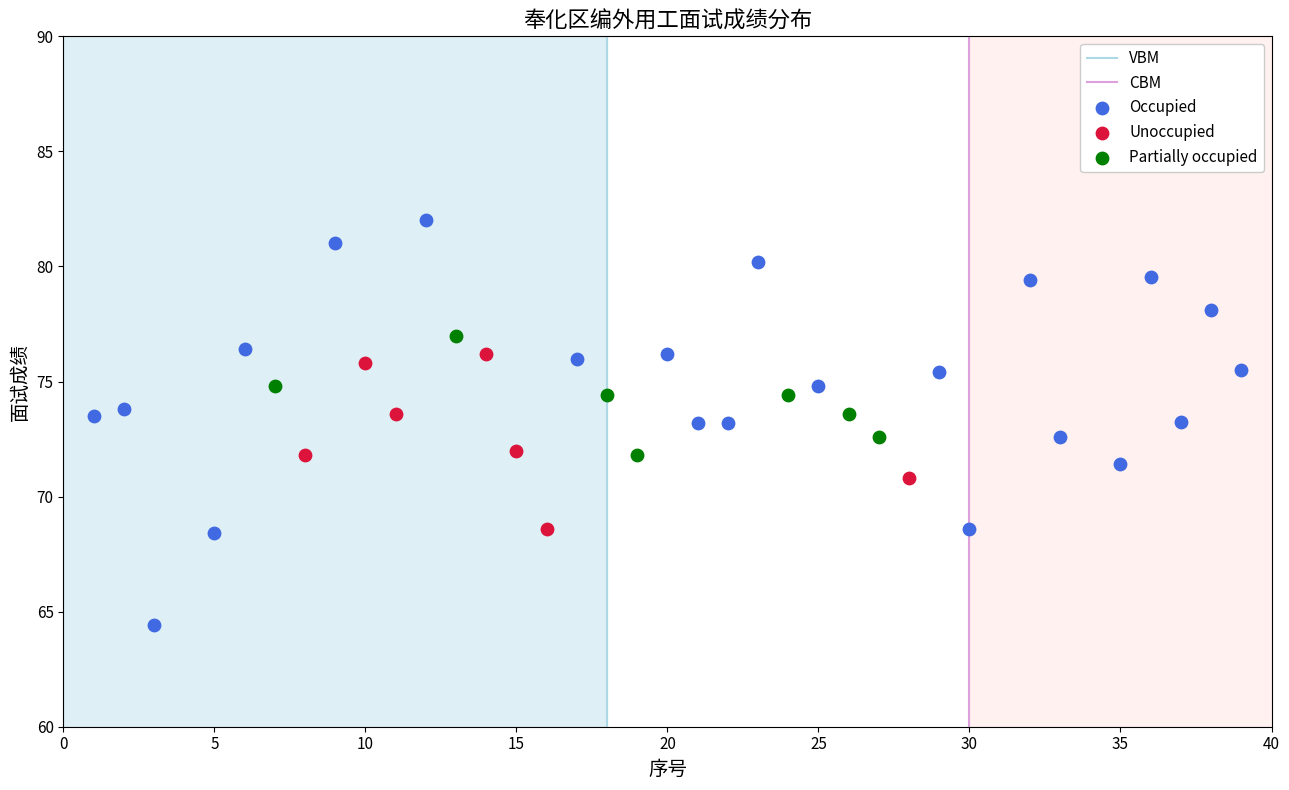

Which series contains the lowest Y value?

Occupied